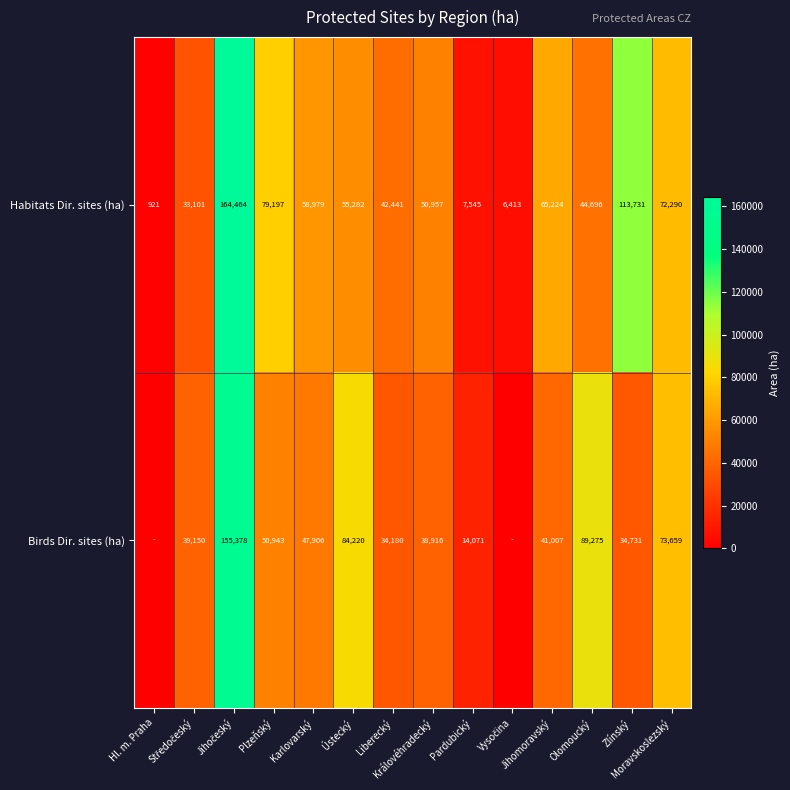

What is the average value of the Habitats Dir. sites (ha) series?

56803